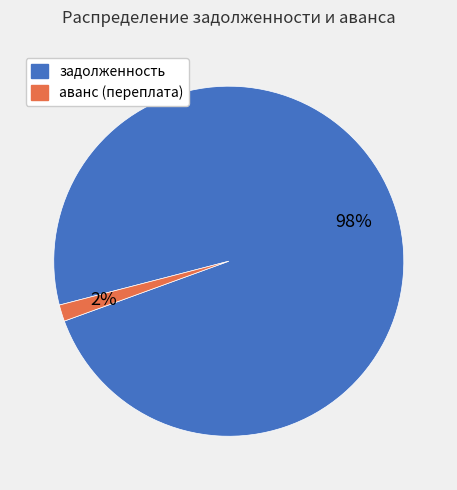

Is the sum of аванс (переплата) and задолженность greater than half?

Yes